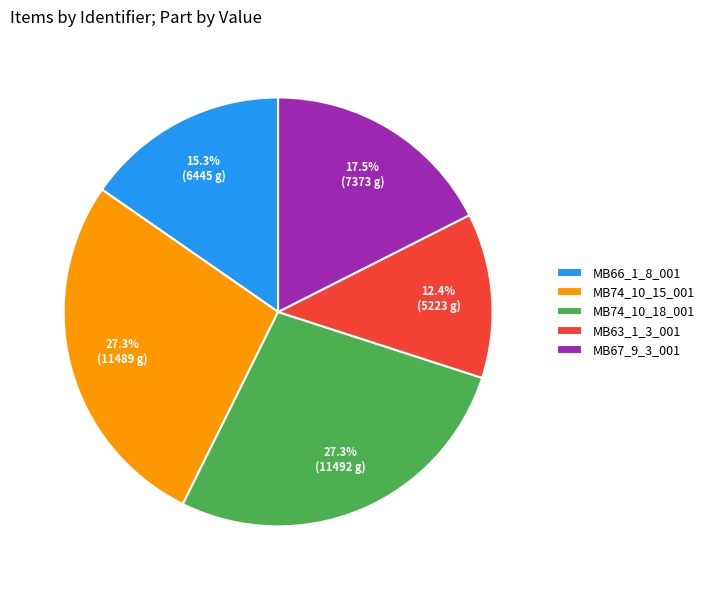

To the nearest percent, what is the difference between the MB74_10_18_001 and MB67_9_3_001 slice percentages?

10%